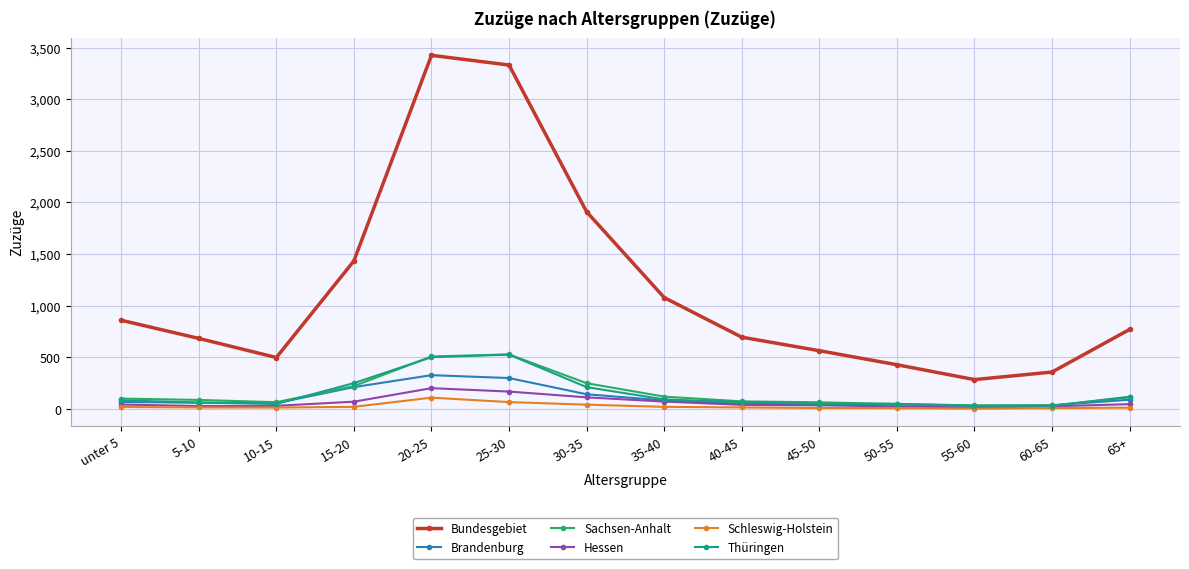

True or false: Thüringen and Bundesgebiet intersect in this chart.

False